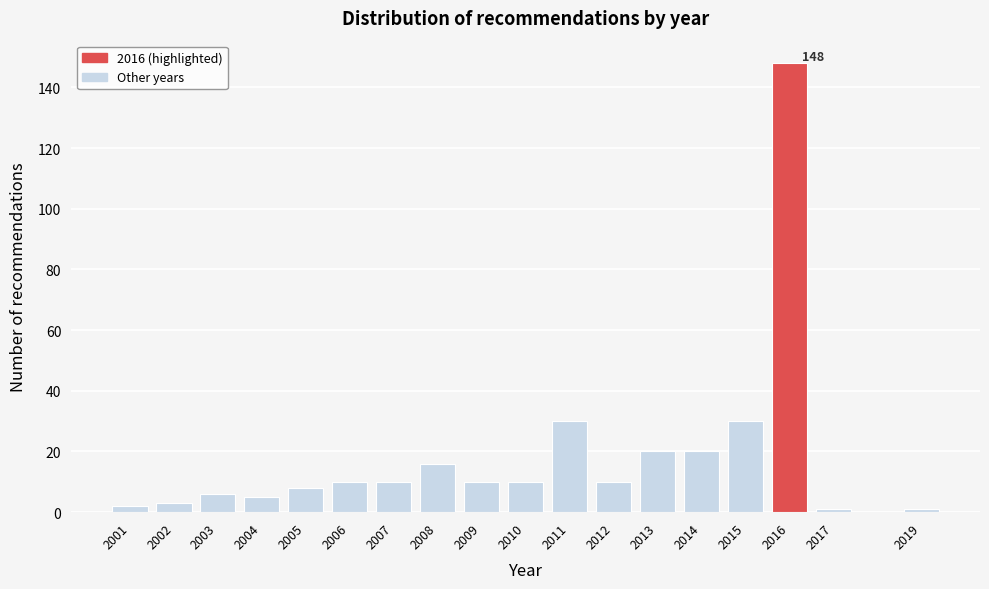

Reading left to right, transcribe all the data shown in this chart.

2001=2	2002=3	2003=6	2004=5	2005=8	2006=10	2007=10	2008=16	2009=10	2010=10	2011=30	2012=10	2013=20	2014=20	2015=30	2016=148	2017=1	2019=1